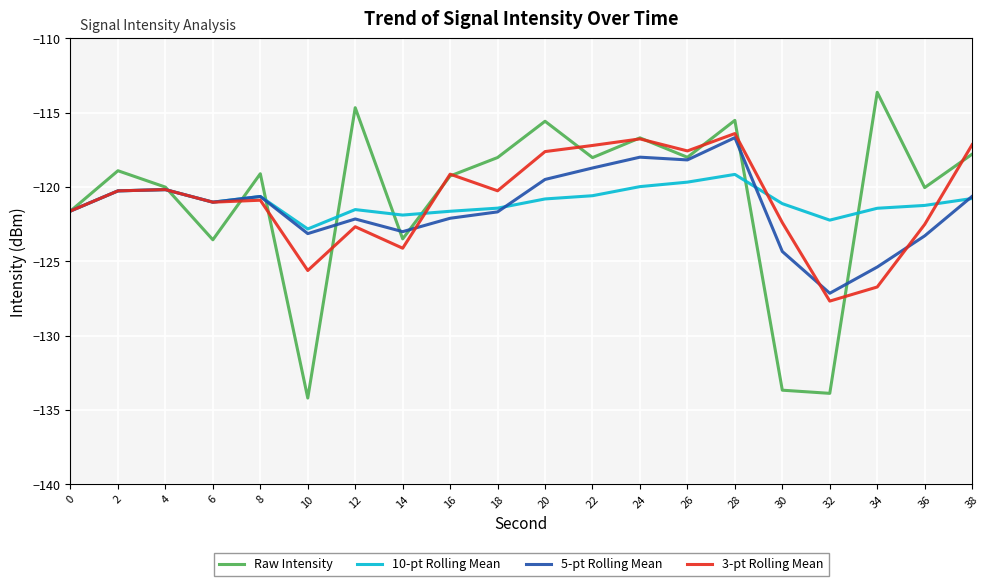

What is the difference between the 3-pt Rolling Mean values at 4 and 16?

1.0